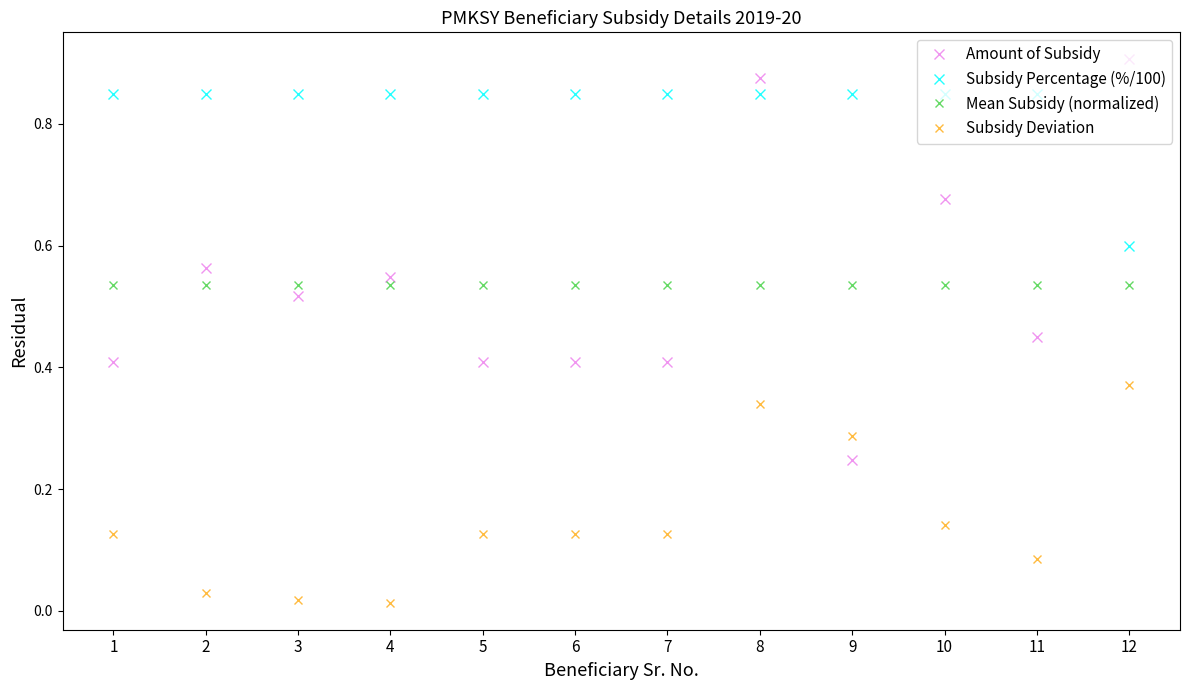

Which label corresponds to the largest value in the chart?

12